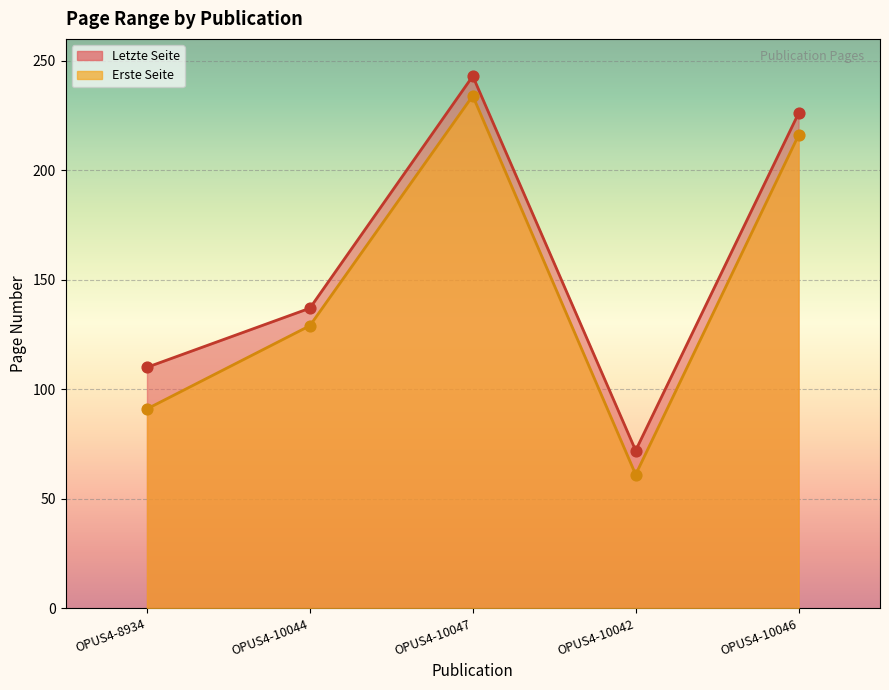

At how many categories does at least one series exceed 203?

2